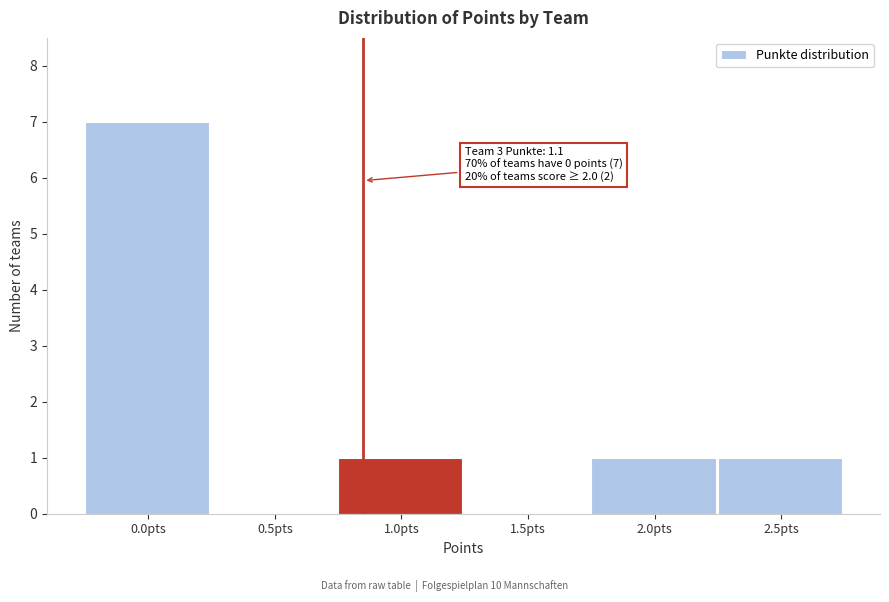

What is the sum of all values?

10